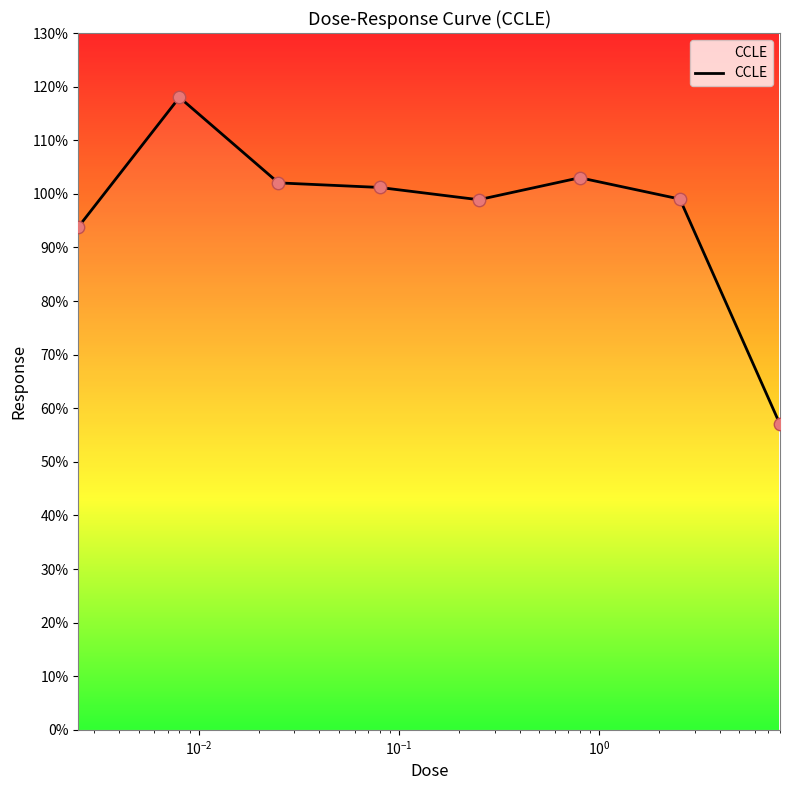

What is the sum of all values?

773.0